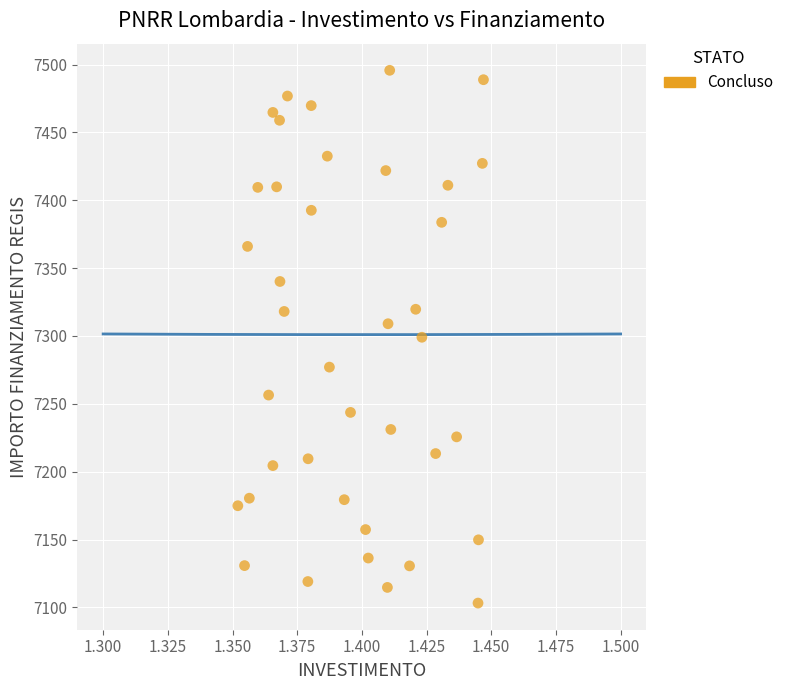

What is the range of Y values (max minus min)?

392.5